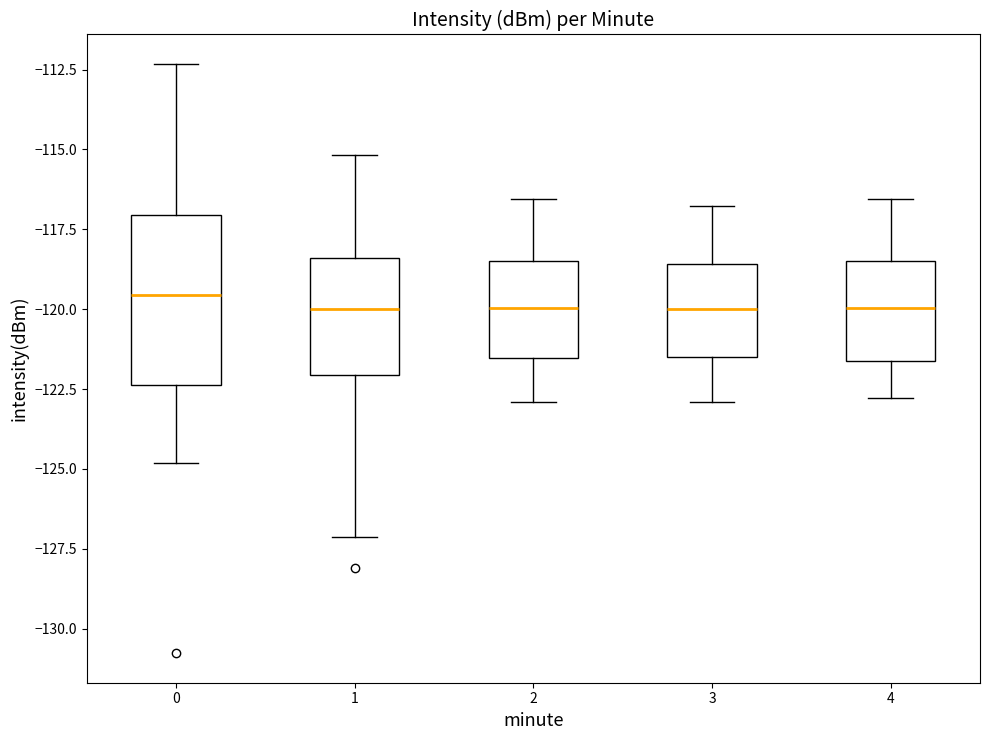

Comparing the boxes themselves (not the whiskers), which one is the tallest?

0